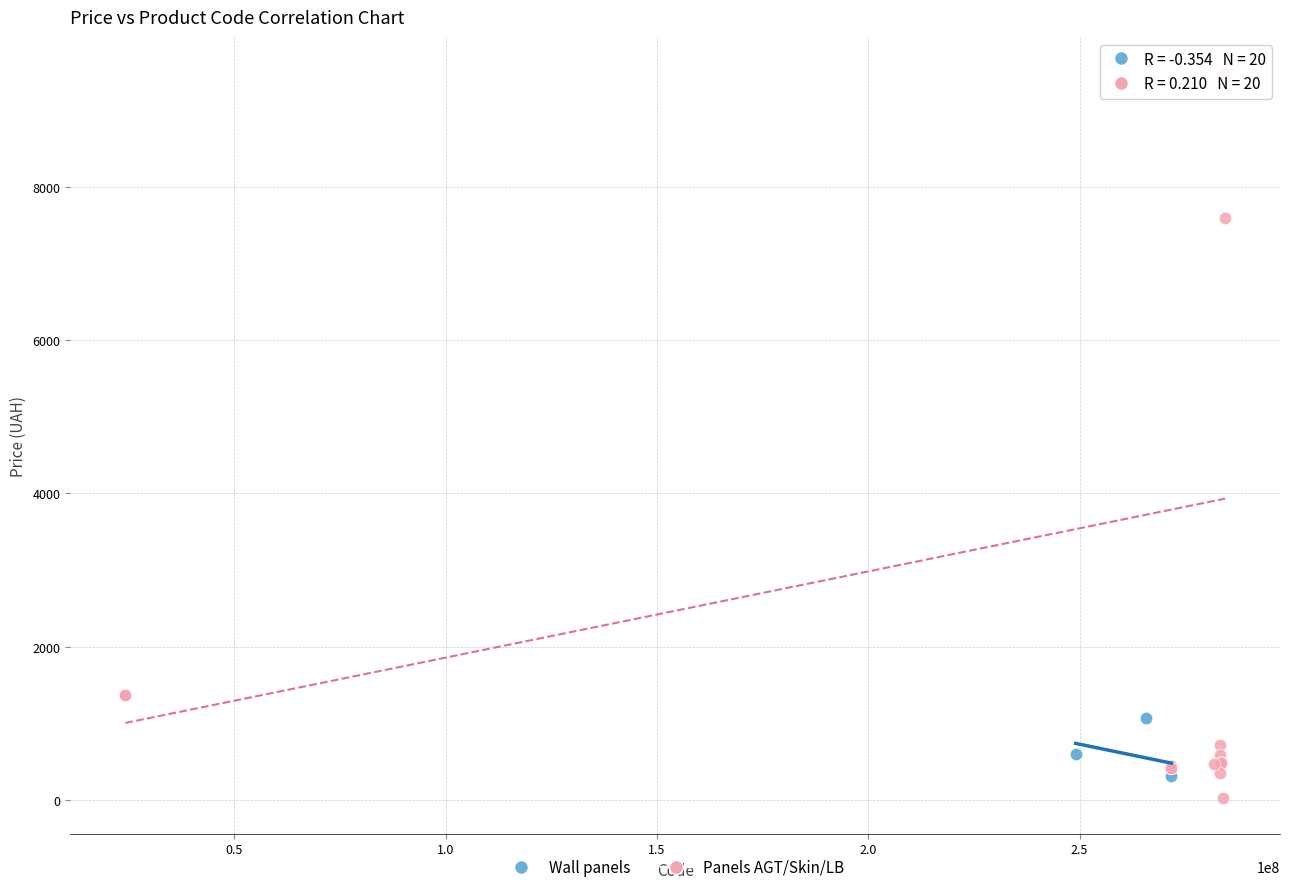

Which series has the largest Y range (max minus min)?

Panels AGT/Skin/LB